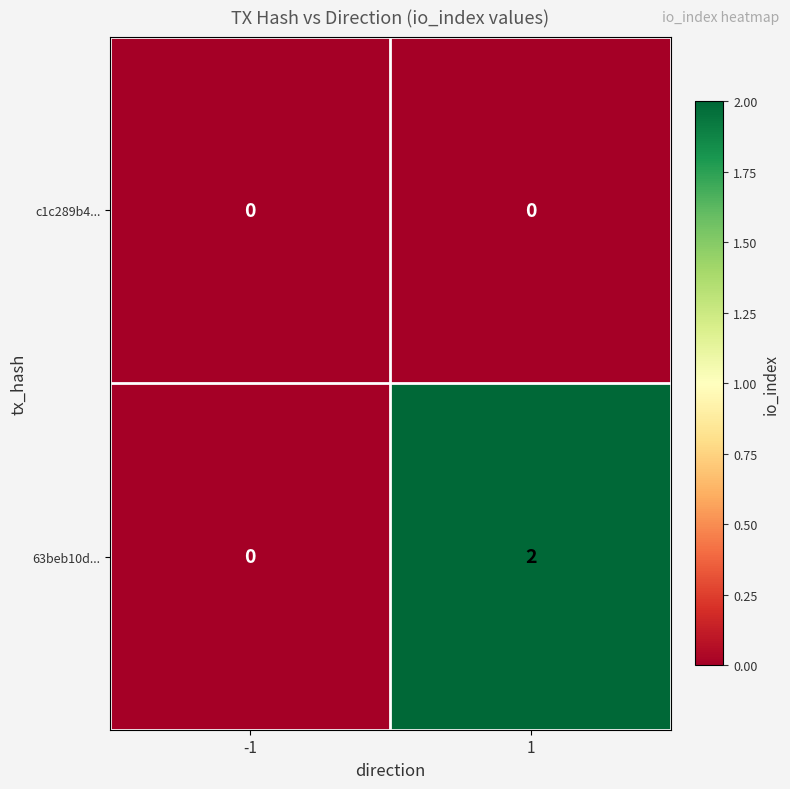

Rank the series by their average value, from highest to lowest.

63beb10d..., c1c289b4...